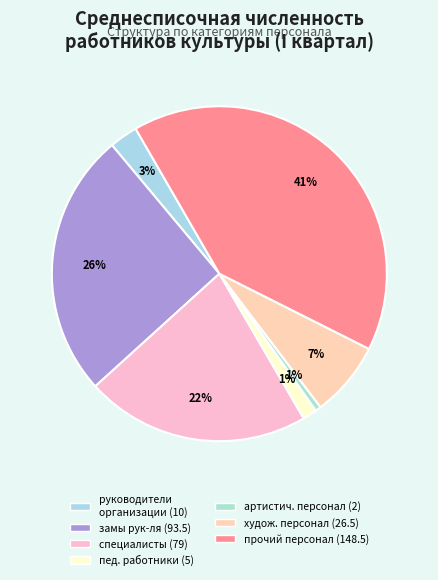

How many slices are in this pie chart?

7